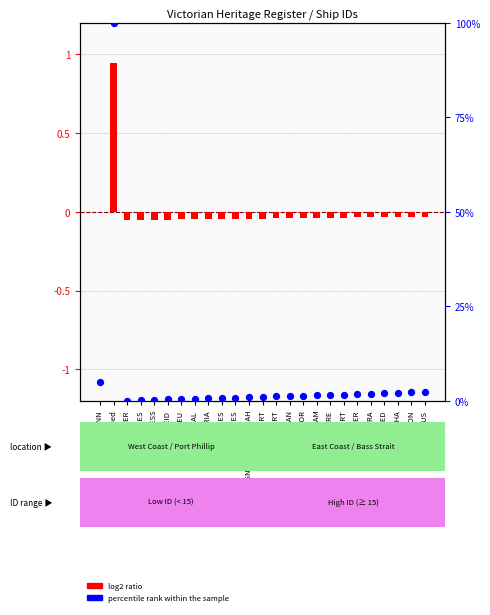

Which series has the largest total across all categories?

percentile rank within the sample